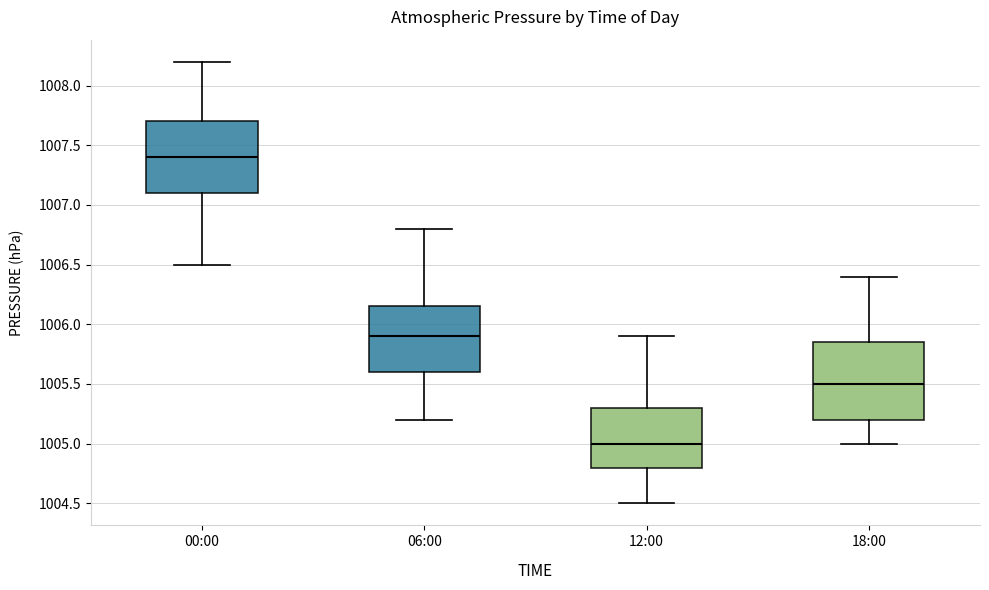

Which box has the lowest median line?

12:00